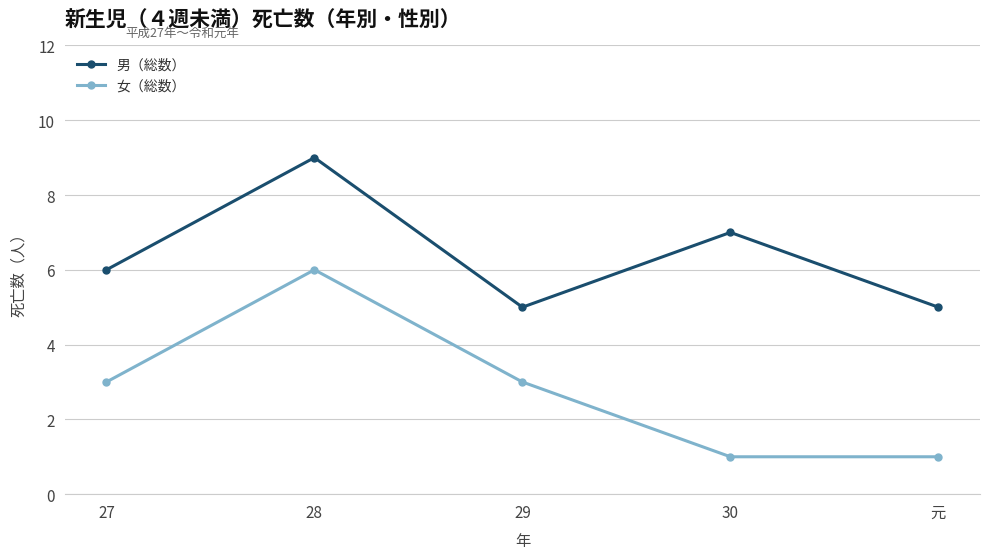

True or false: 男（総数） and 女（総数） intersect in this chart.

False